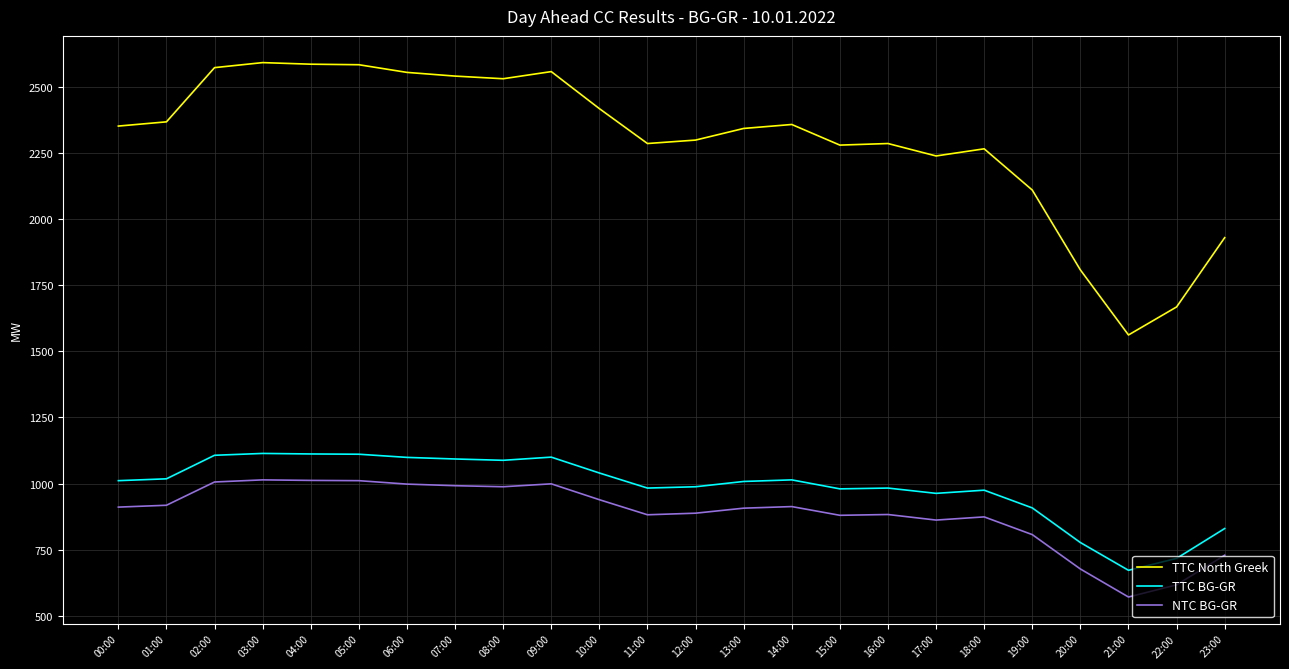

True or false: NTC BG-GR and TTC BG-GR cross at least once.

False